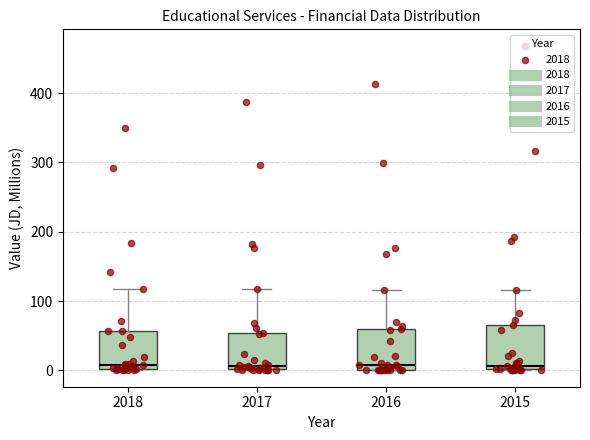

Where does the median line of the box at x = 2015 sit on the y-axis? The values are not printed on the chart, so give them approximately, as read against the axis.

10